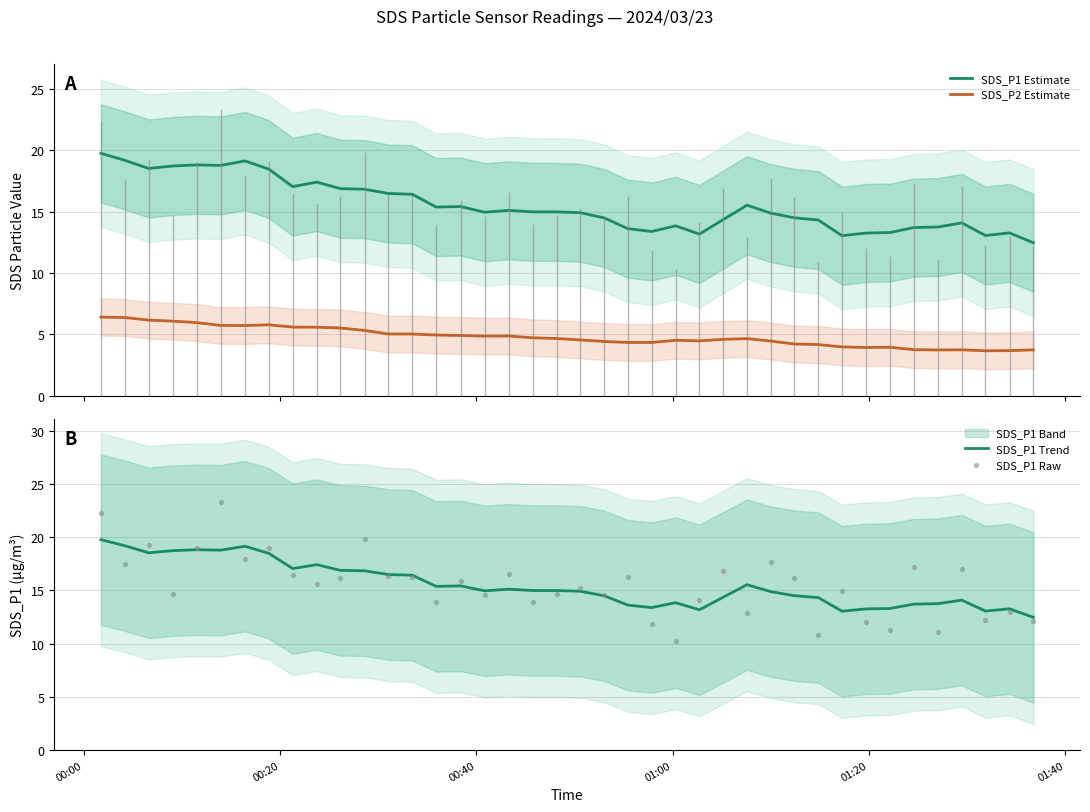

True or false: SDS_P2 Estimate and SDS_P1 Estimate cross at least once.

False